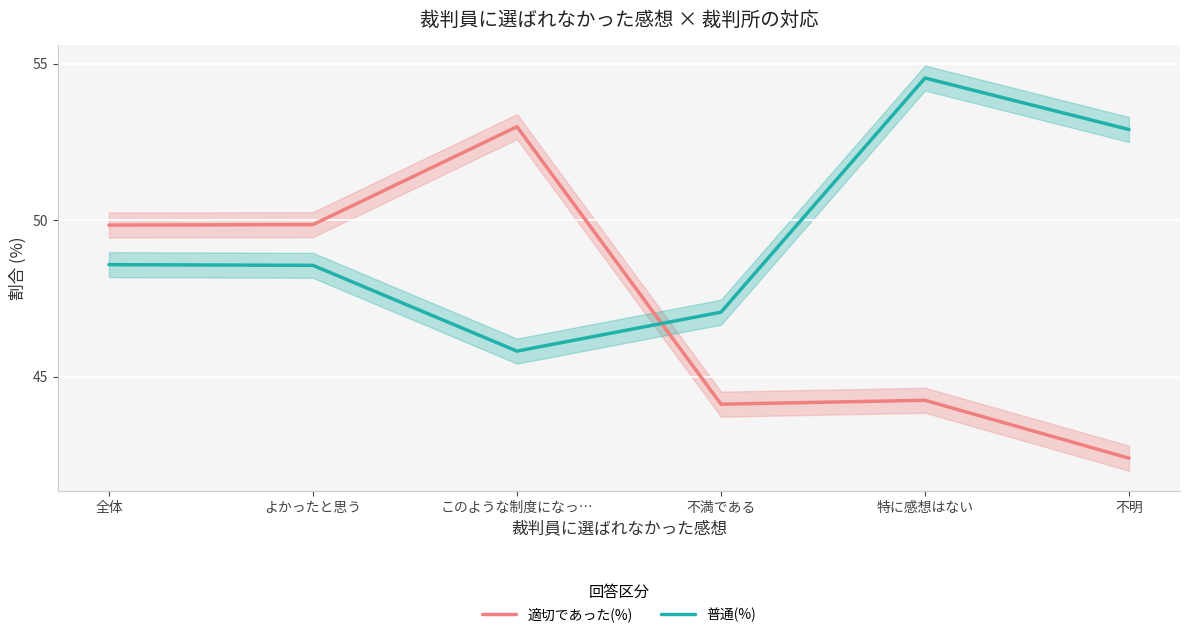

The value of 普通(%) at 全体 is 66.0. True or false?

False